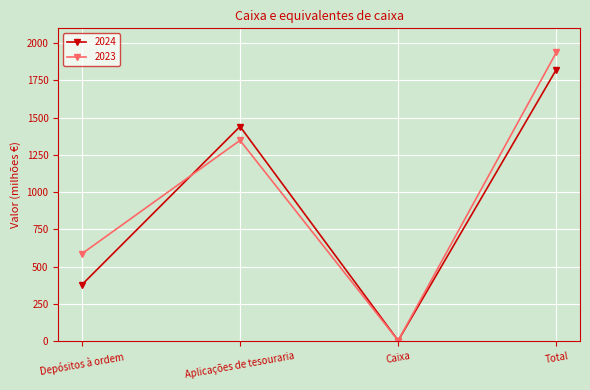

How many lines are shown in the chart?

2